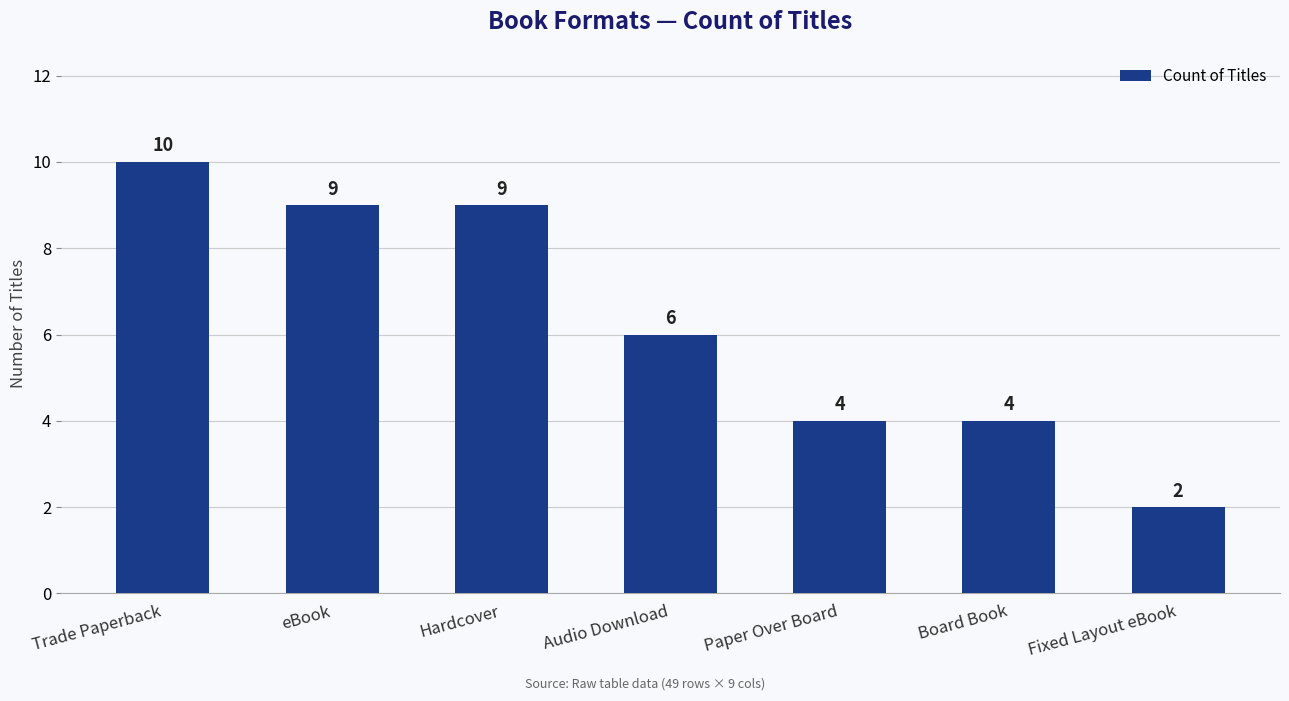

Reading right to left, transcribe all the data shown in this chart.

Fixed Layout eBook=2	Board Book=4	Paper Over Board=4	Audio Download=6	Hardcover=9	eBook=9	Trade Paperback=10